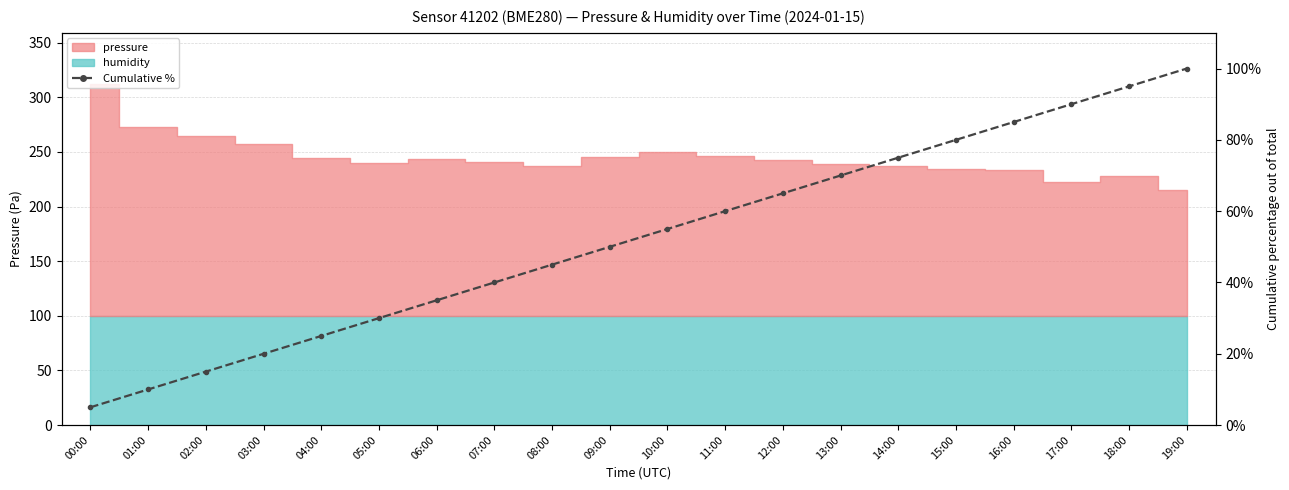

How many lines are shown in the chart?

1